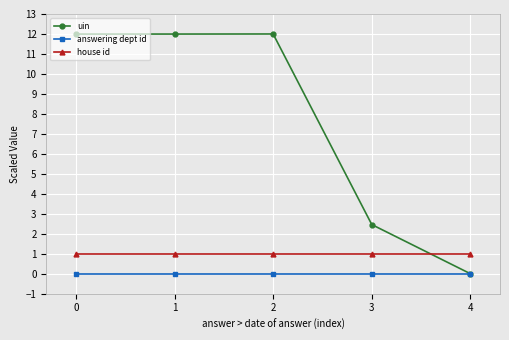

Between 1 and 3, which series saw the biggest shift?

uin